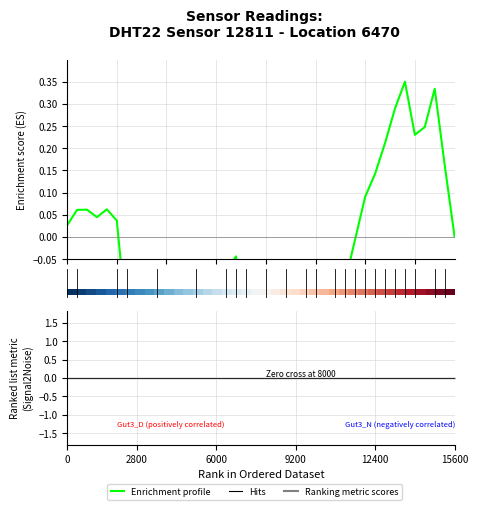

At how many categories does at least one series exceed 0?

40